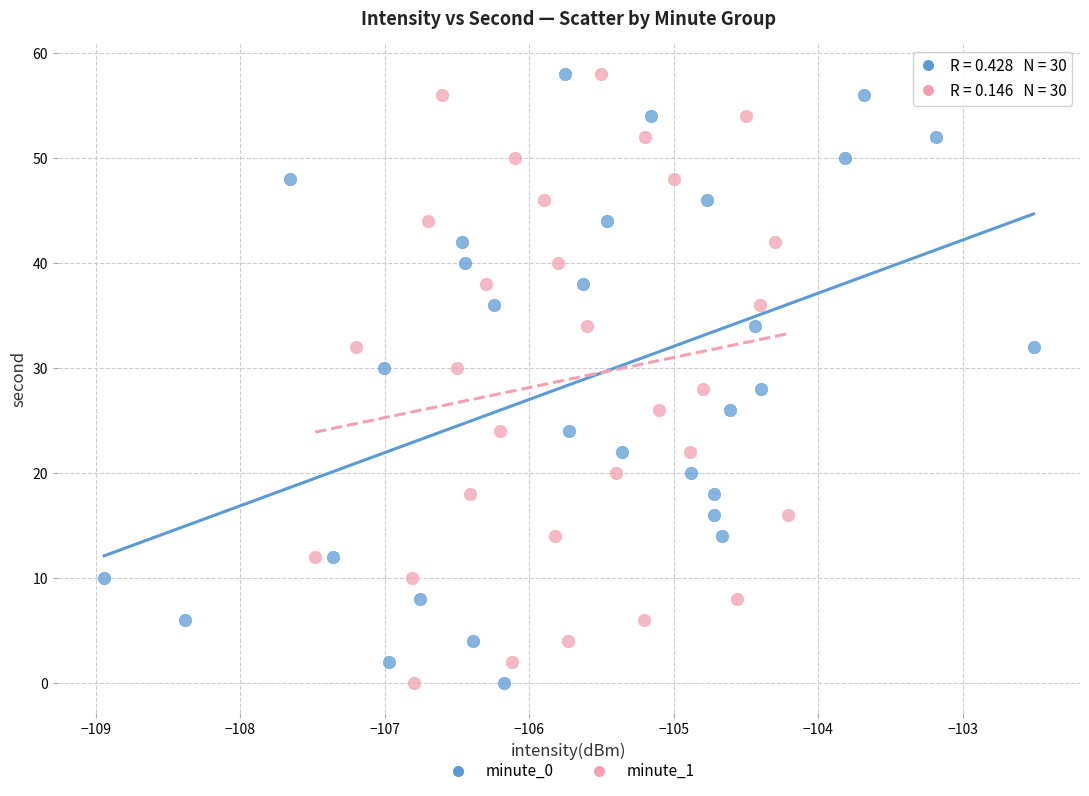

What are all the series names shown in the legend?

minute_0, minute_1